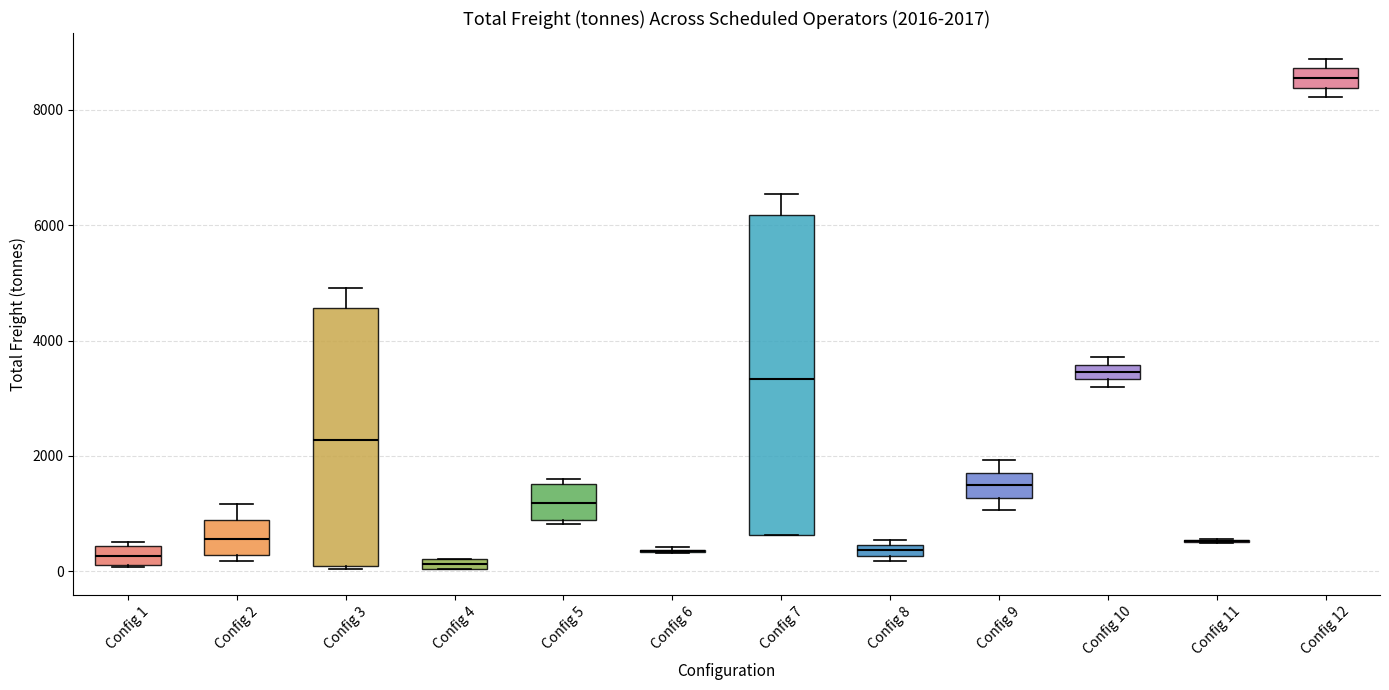

Comparing the boxes themselves (not the whiskers), which one is the tallest?

Config 7